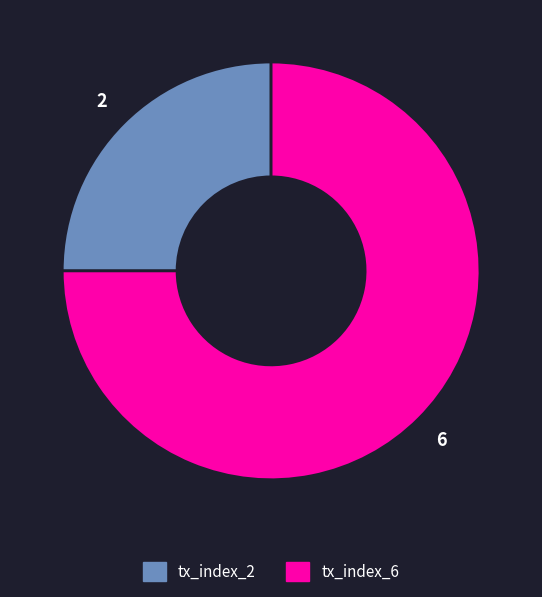

Which slice is the largest?

tx_index_6